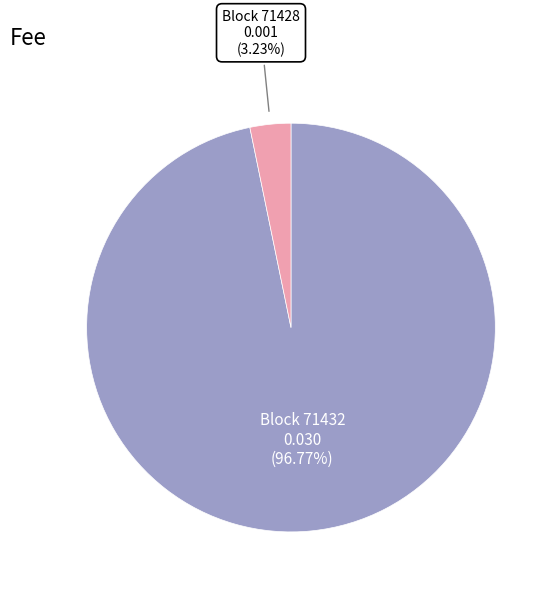

Is there a majority slice in this chart?

Yes